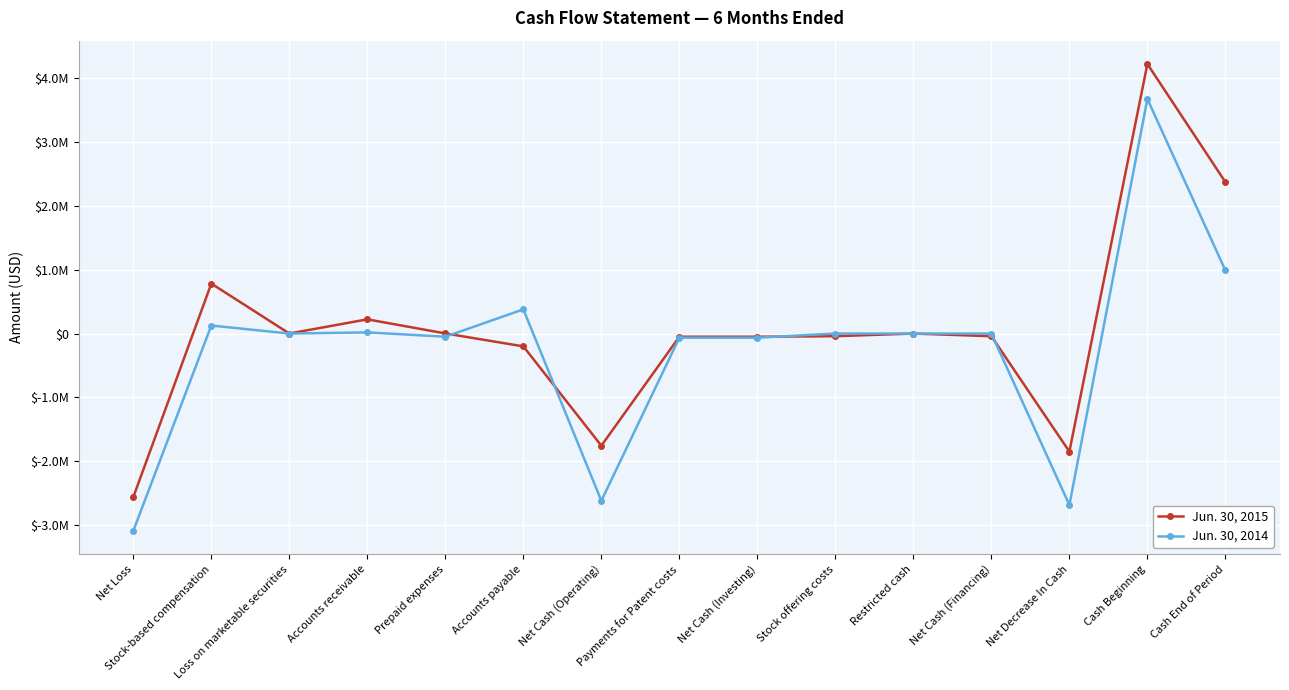

What is the difference between the second highest and minimum values in the Jun. 30, 2014 series?

4076984